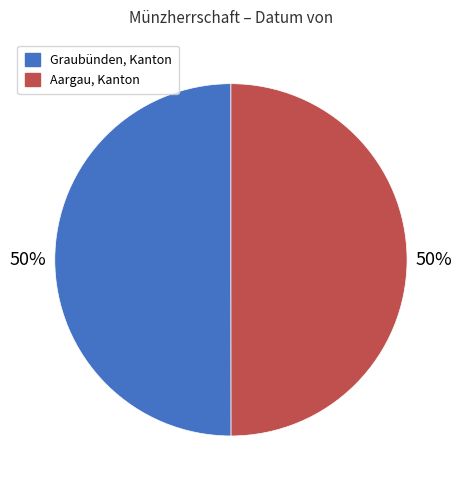

How many segments does this pie chart have?

2